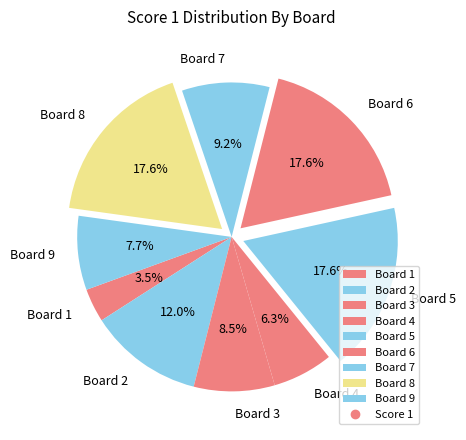

Do Board 5 and Board 3 together represent more than half of the pie?

No